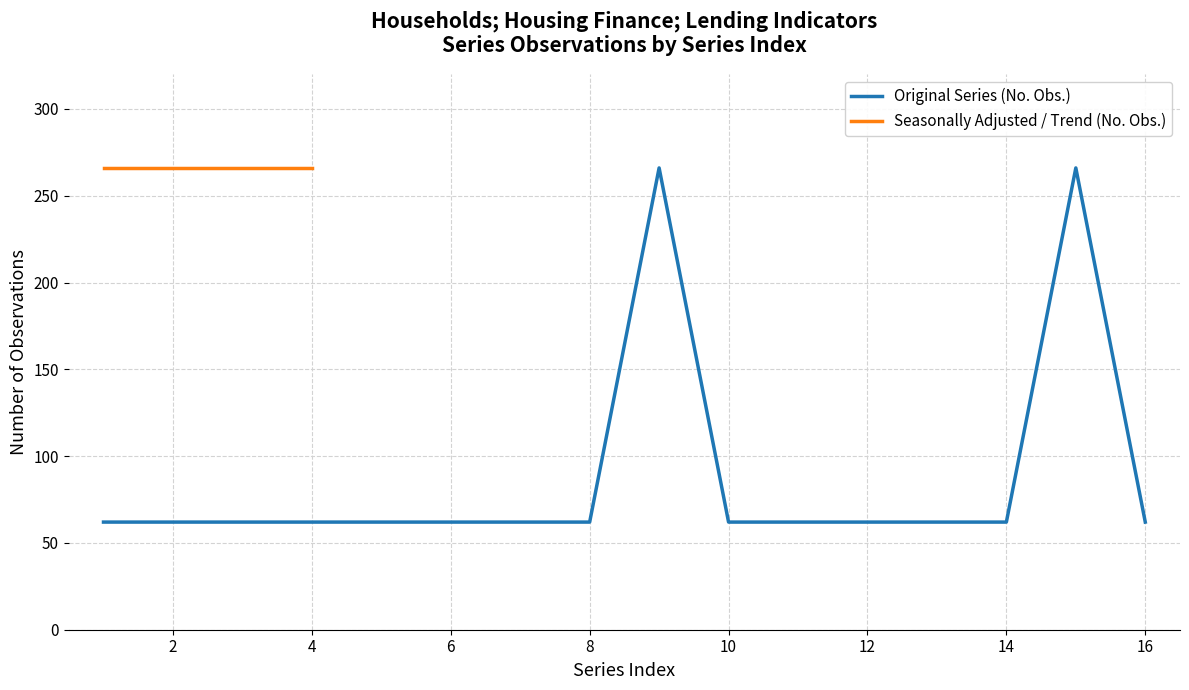

What is the greatest value displayed?

266